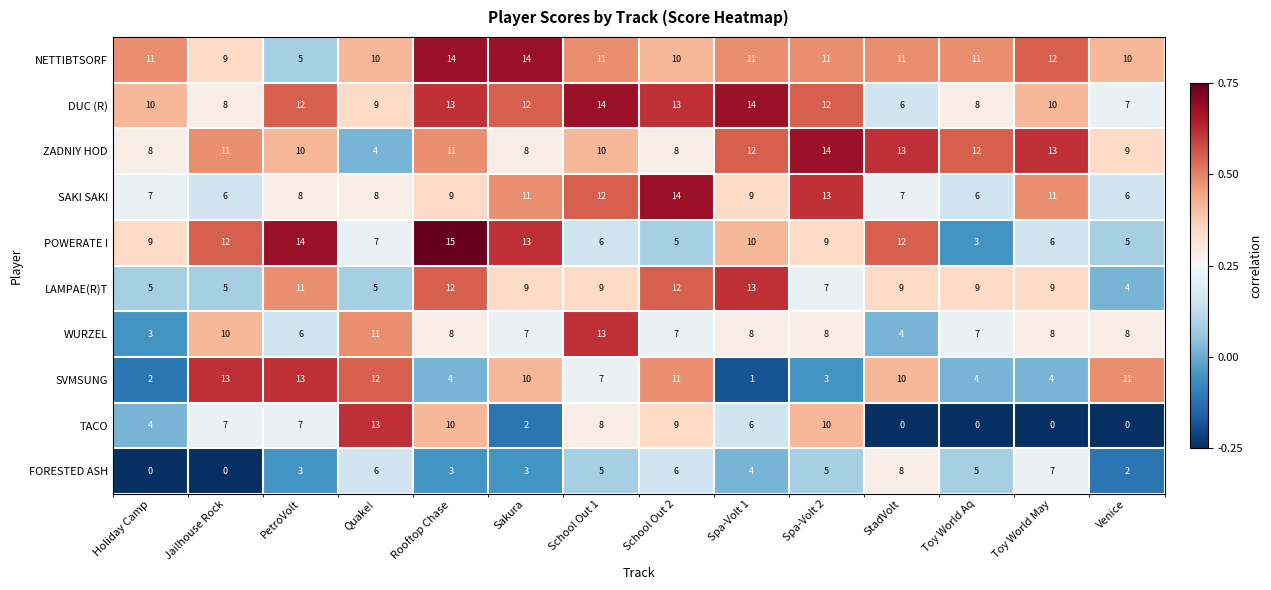

Rank the series at Sakura from highest to lowest value.

NETTIBTSORF, POWERATE I, DUC (R), SAKI SAKI, SVMSUNG, LAMPAE(R)T, ZADNIY HOD, WURZEL, FORESTED ASH, TACO